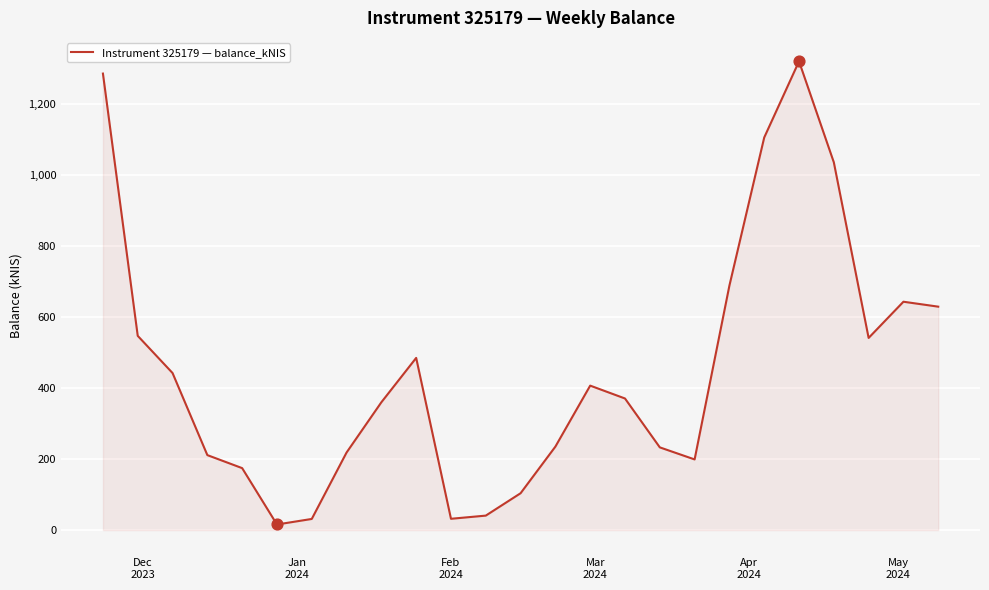

What is the difference between the maximum and minimum values?

1305.4